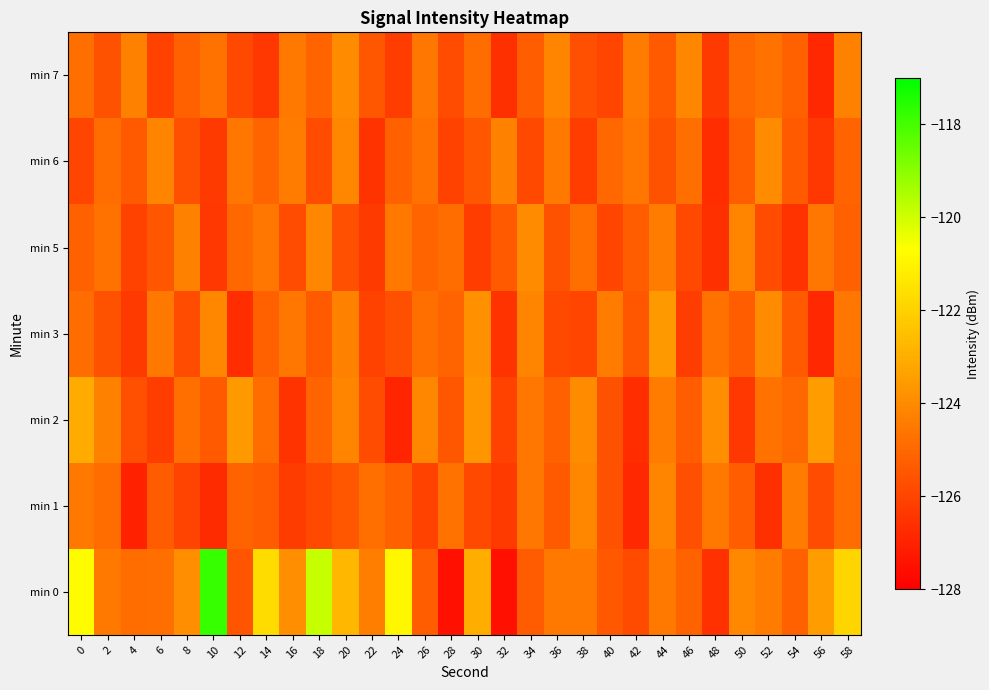

How many distinct data groups are displayed?

7